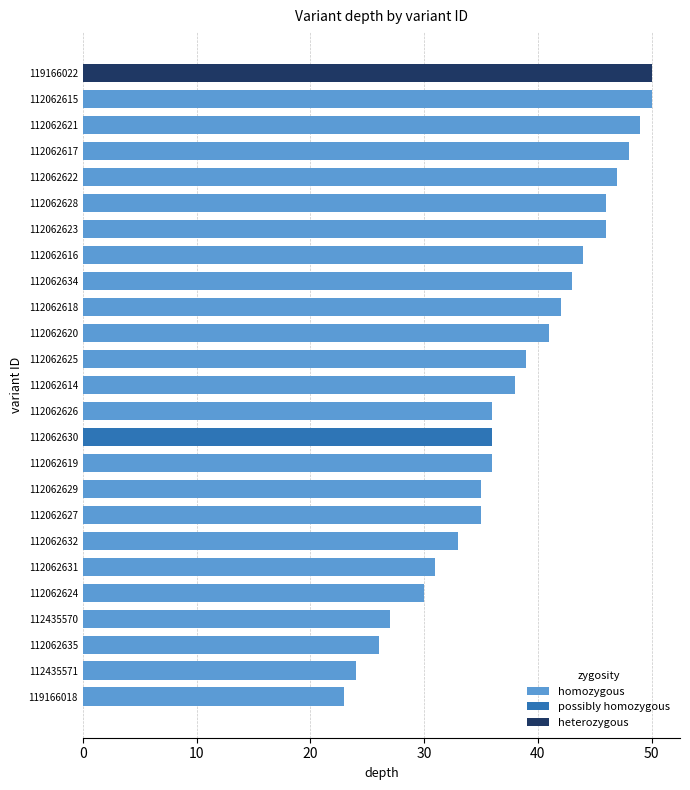

What is the smallest value displayed?

23